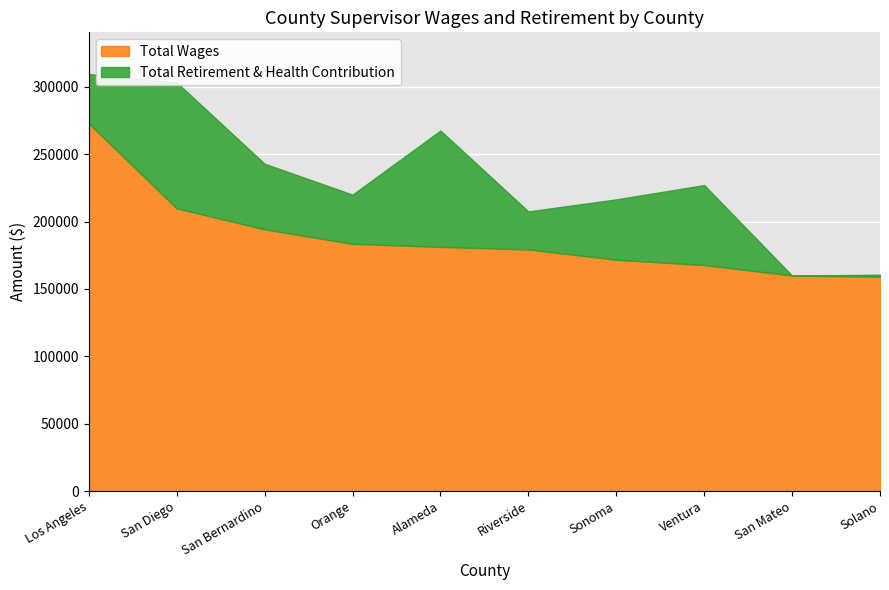

True or false: Total Wages and Total Retirement & Health Contribution intersect in this chart.

False